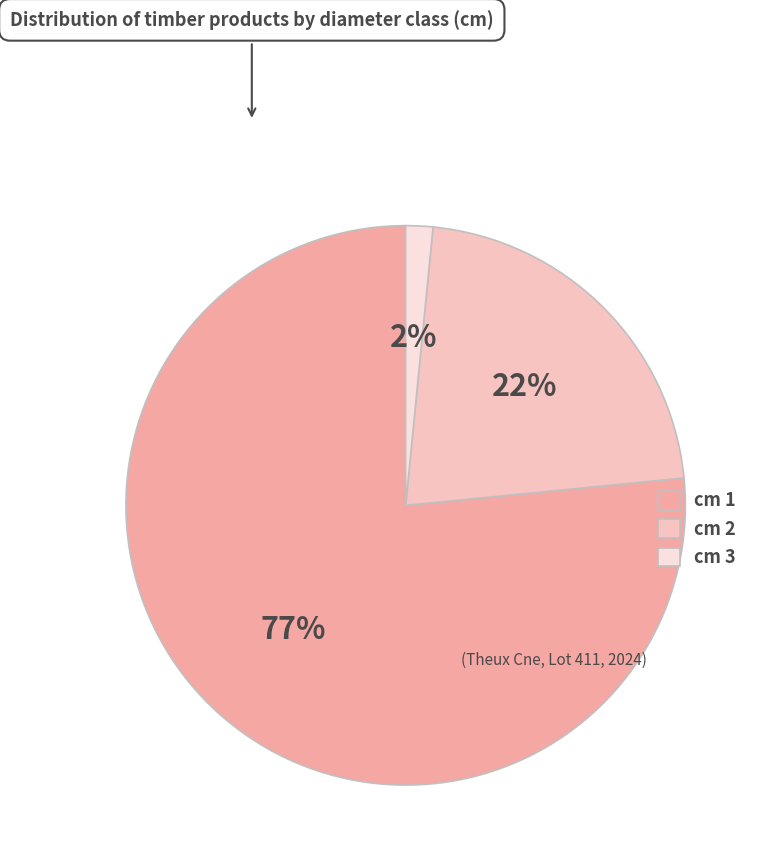

Is it true that cm 3 is 2% of the pie?

True